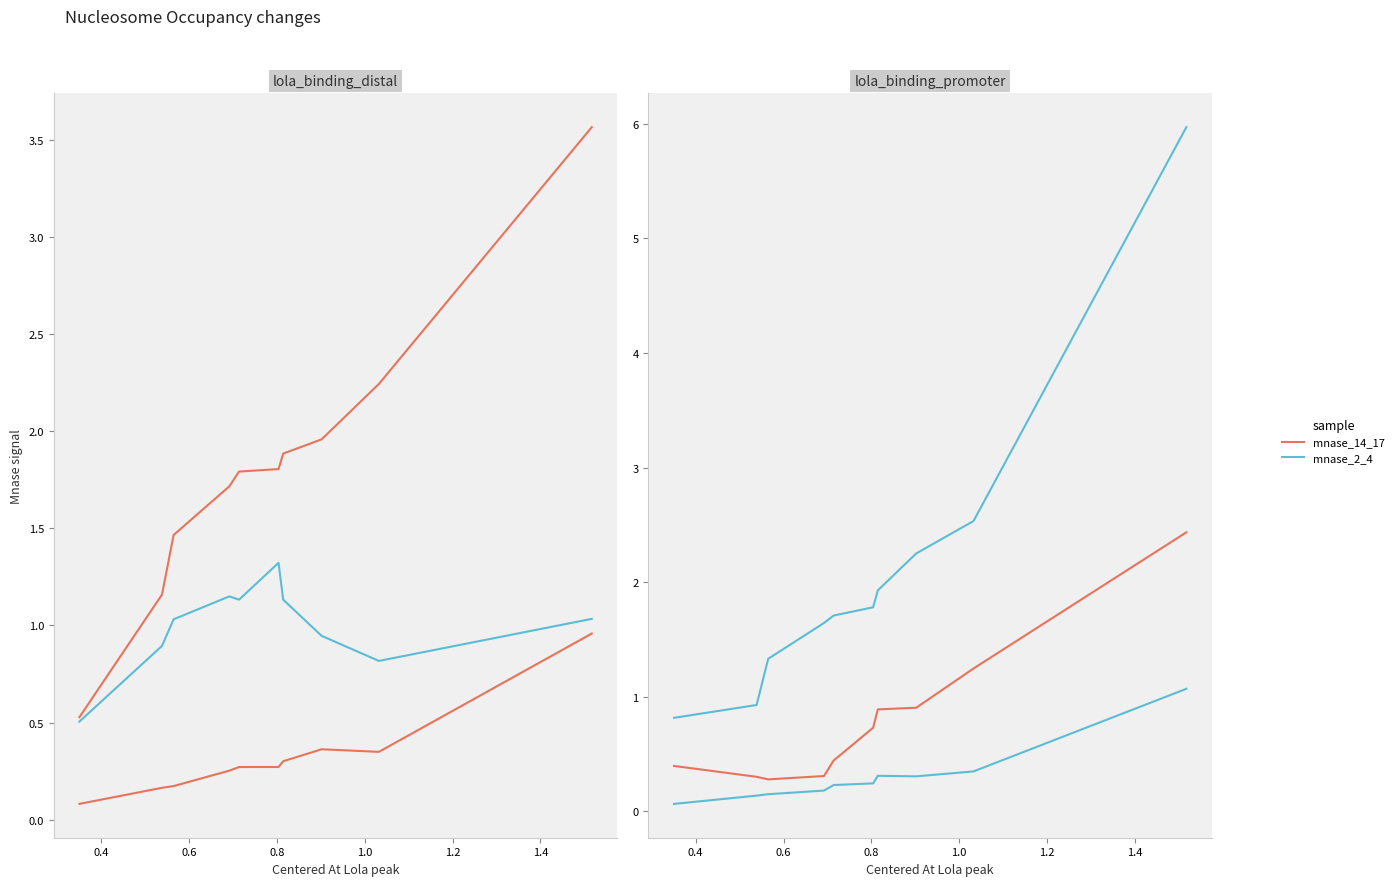

What is the smallest value displayed?

0.1